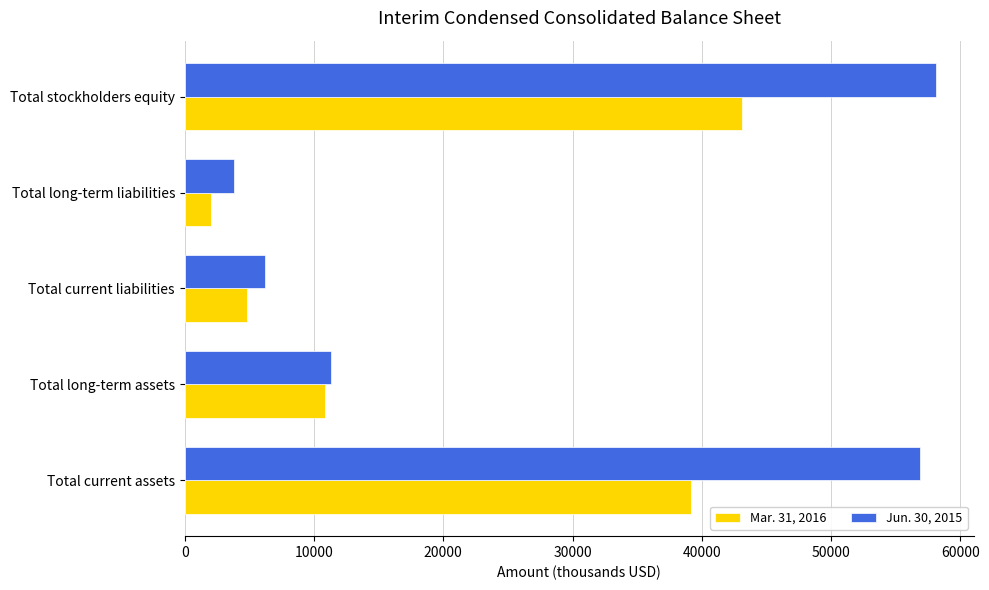

Which category has the lowest value across all series?

Total long-term liabilities